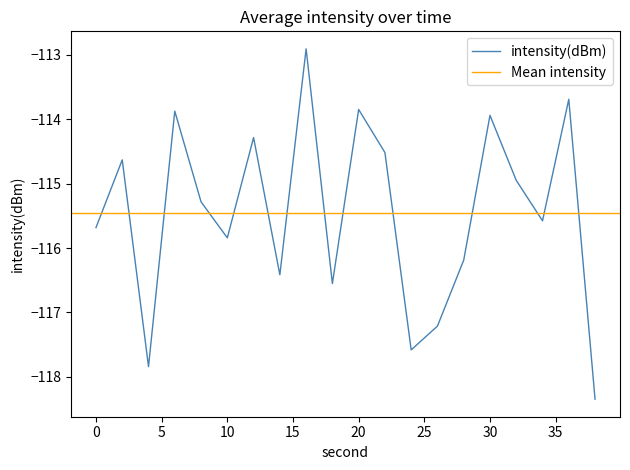

How many values exceed -115?

9